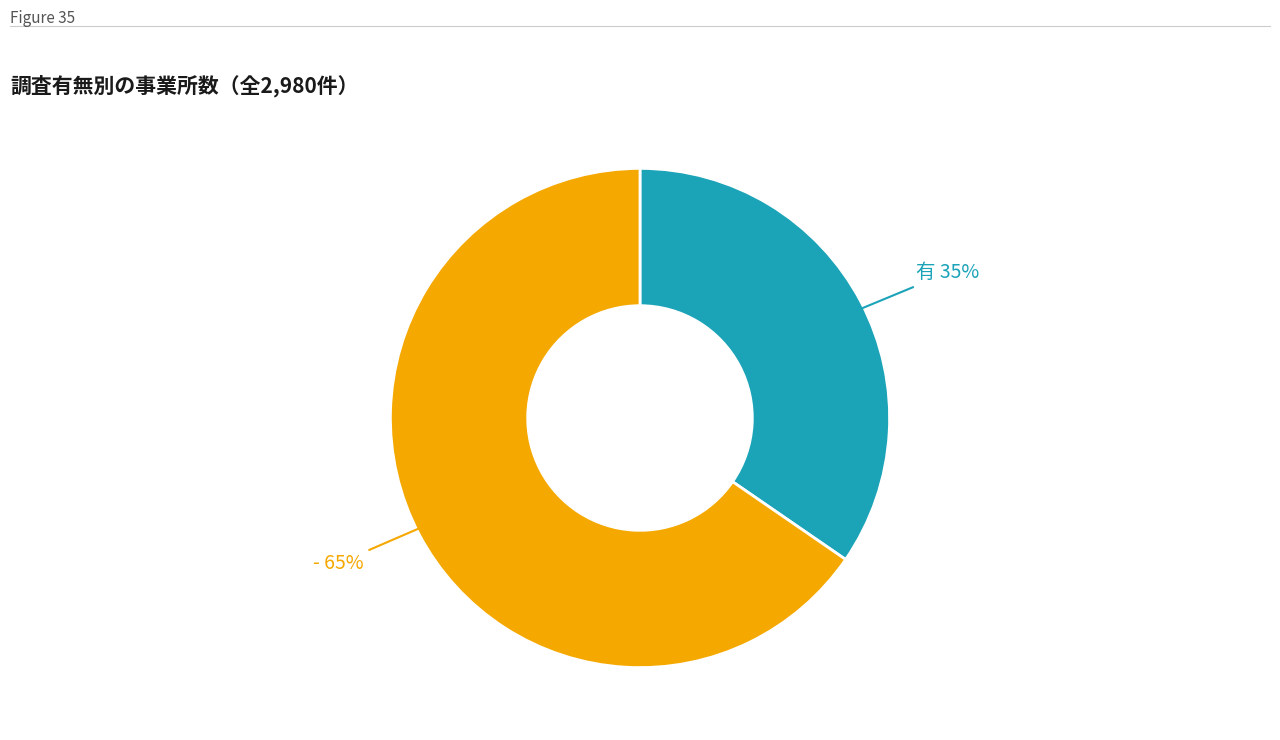

Is there a majority slice in this chart?

Yes